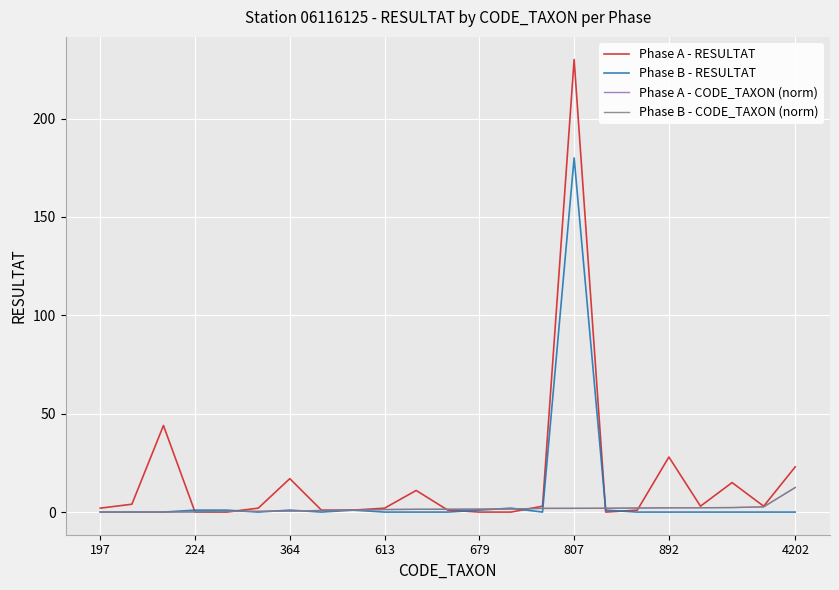

What is the maximum value for Phase B - CODE_TAXON (norm)?

12.5